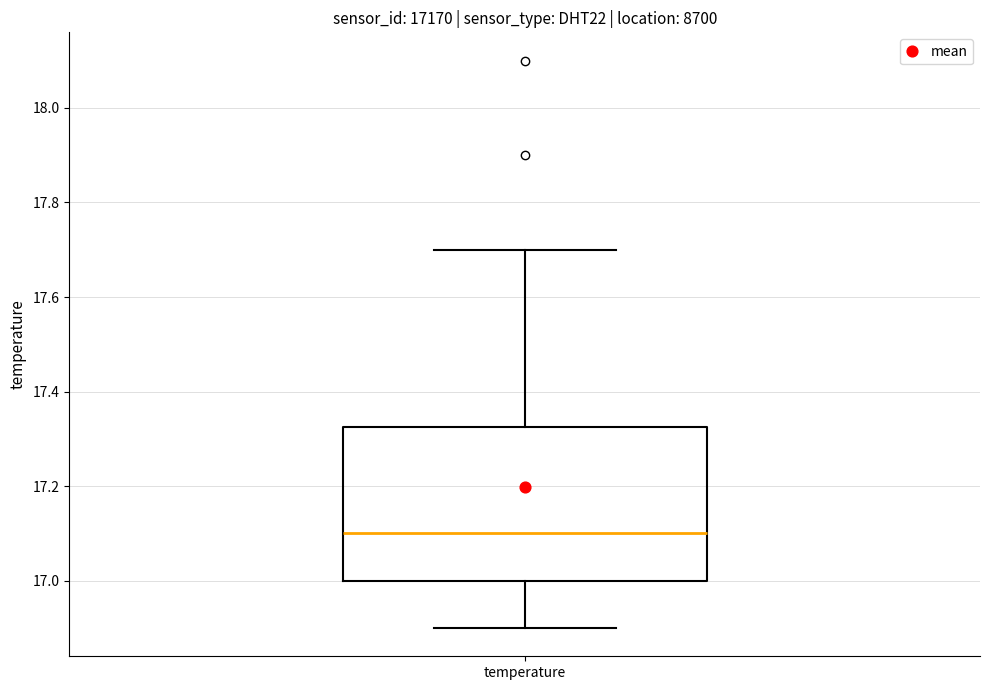

Read this box plot against the y-axis: the position of the median line, the range covered by the box, and the ends of both whiskers. The values are not printed on the chart, so give them approximately, as read against the axis.

median 17.10, box 17.00 to 17.32, whiskers 16.90 to 17.70